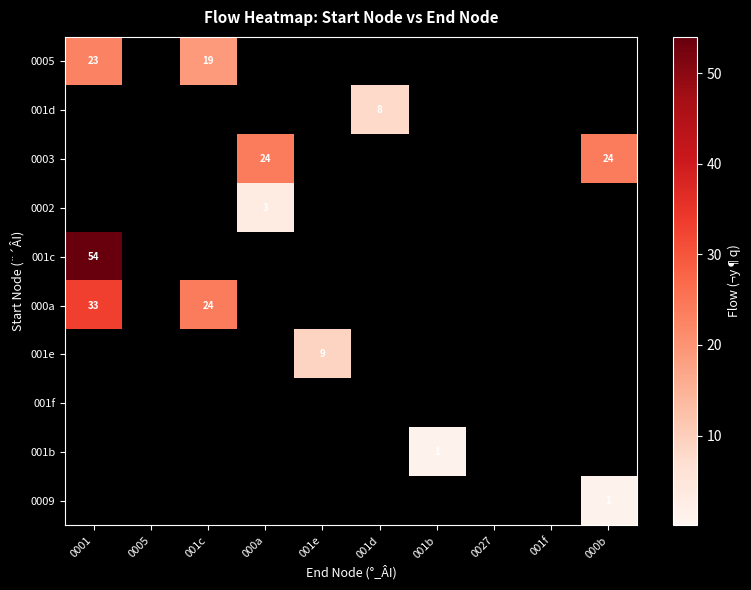

The value of 000a at 001c is 12. True or false?

False